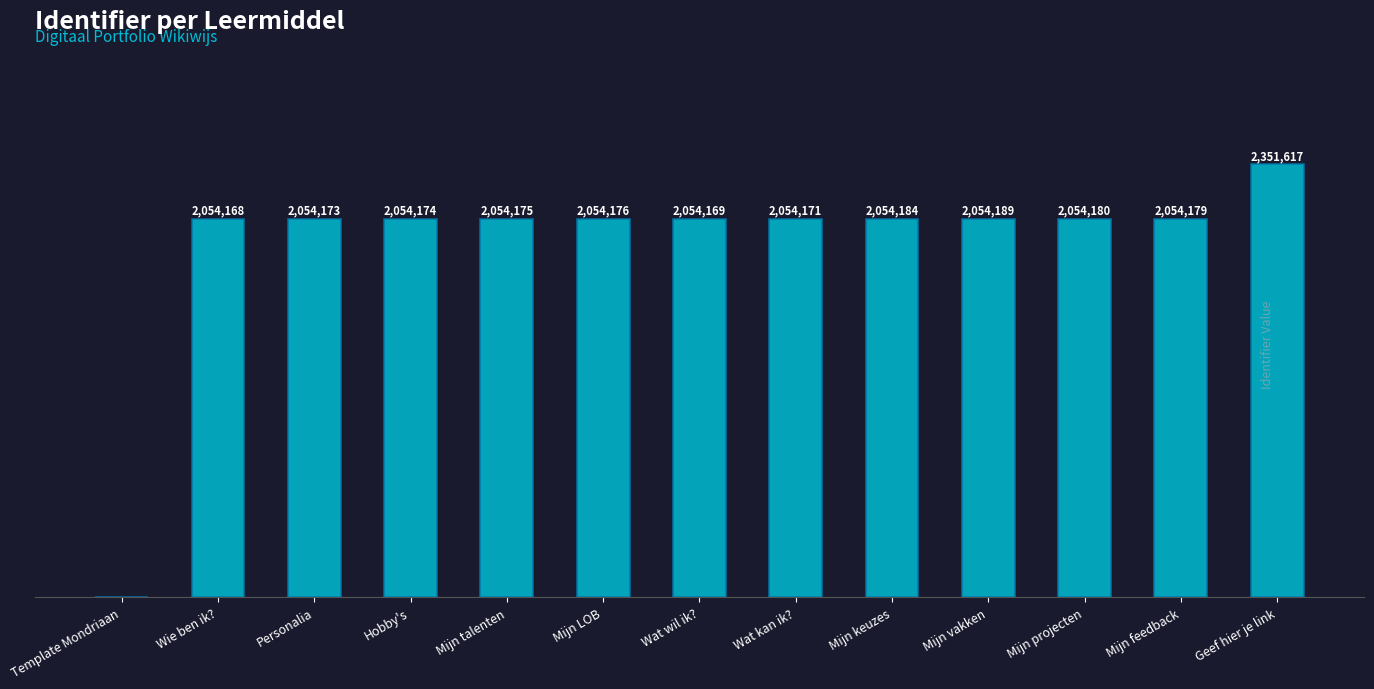

Which label corresponds to the largest value in the chart?

Geef hier je link